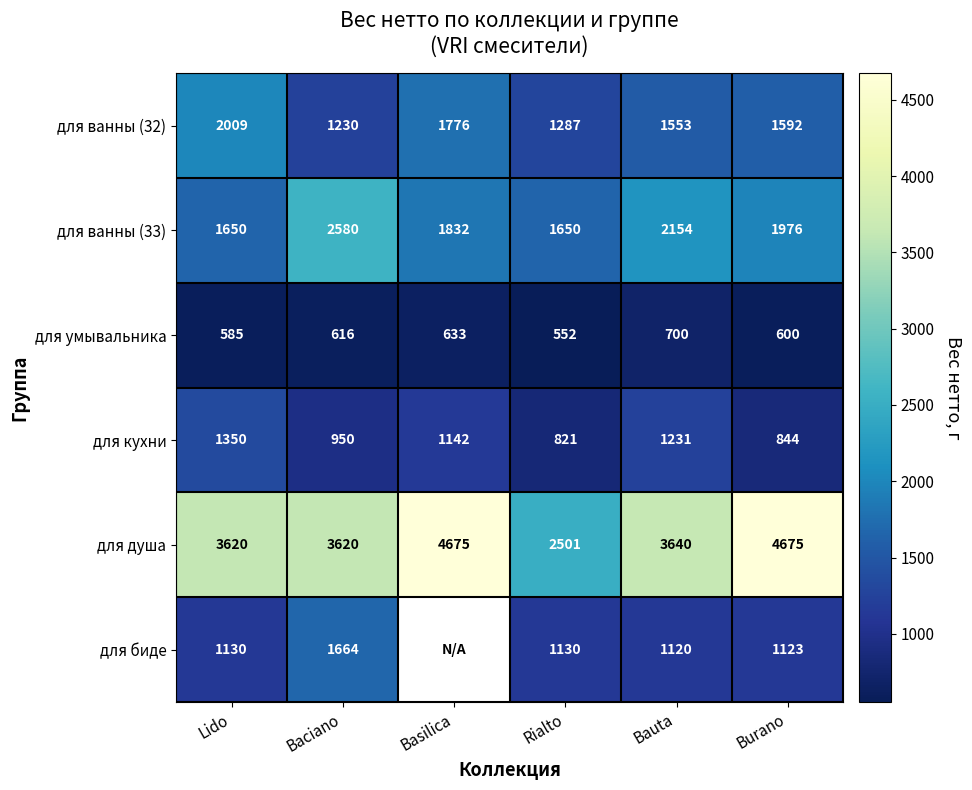

What is the difference between the maximum and second lowest values in the для ванны (33) series?

930